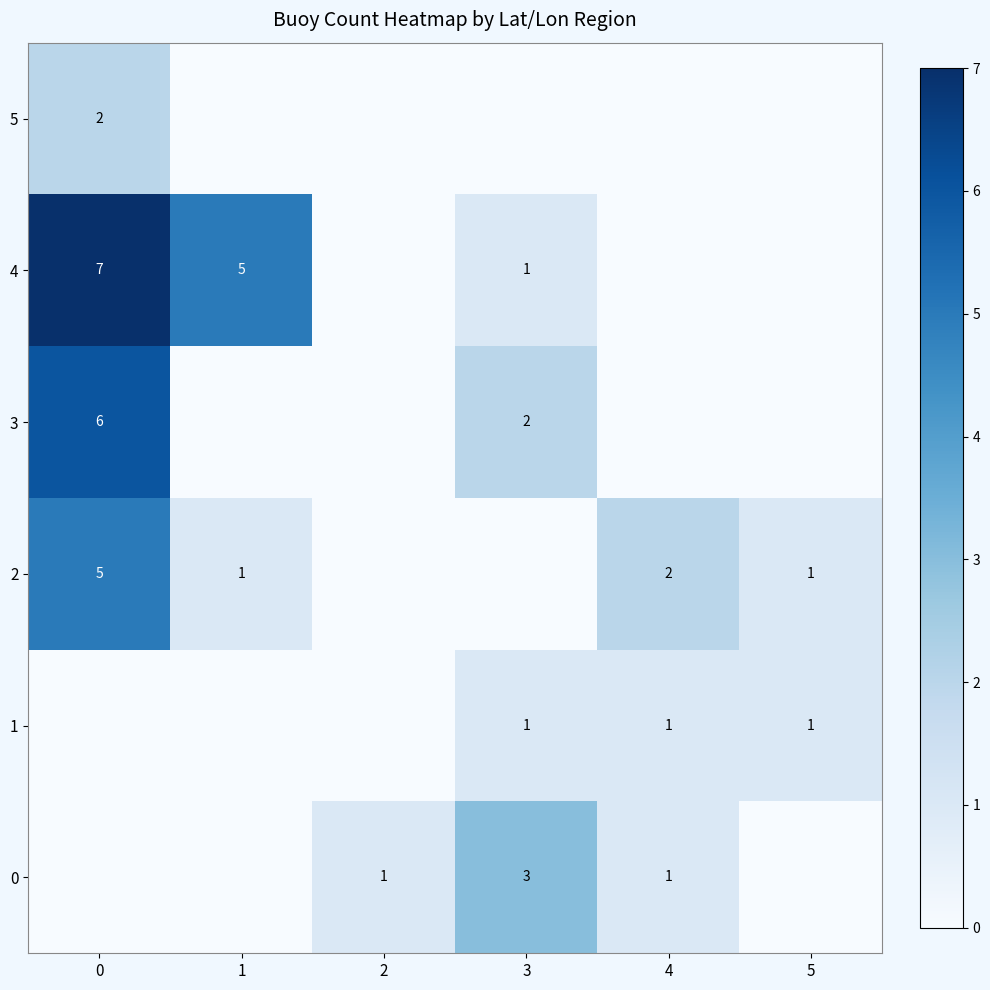

What is the sum of all 0 values?

5